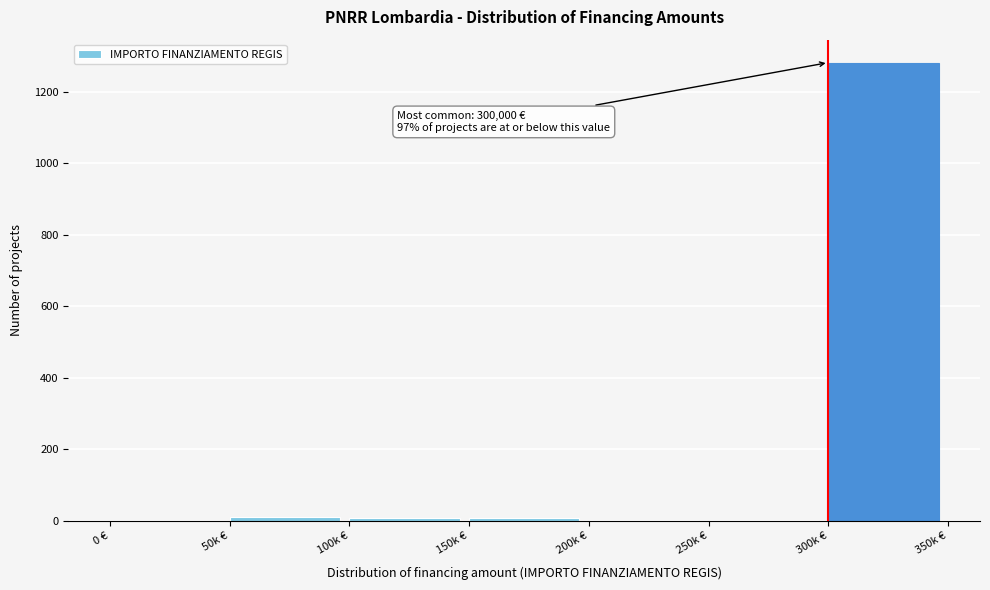

Which label corresponds to the largest value in the chart?

300k €